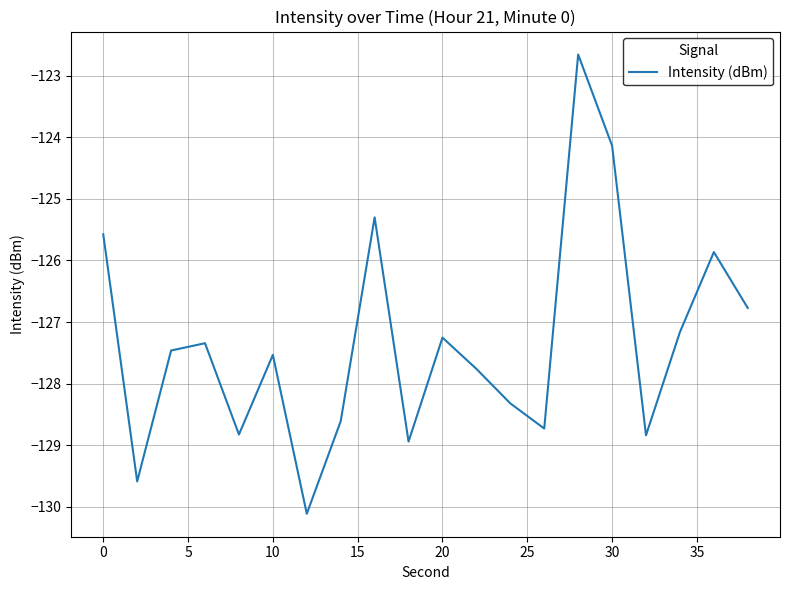

What is the minimum value shown in the chart?

-130.1